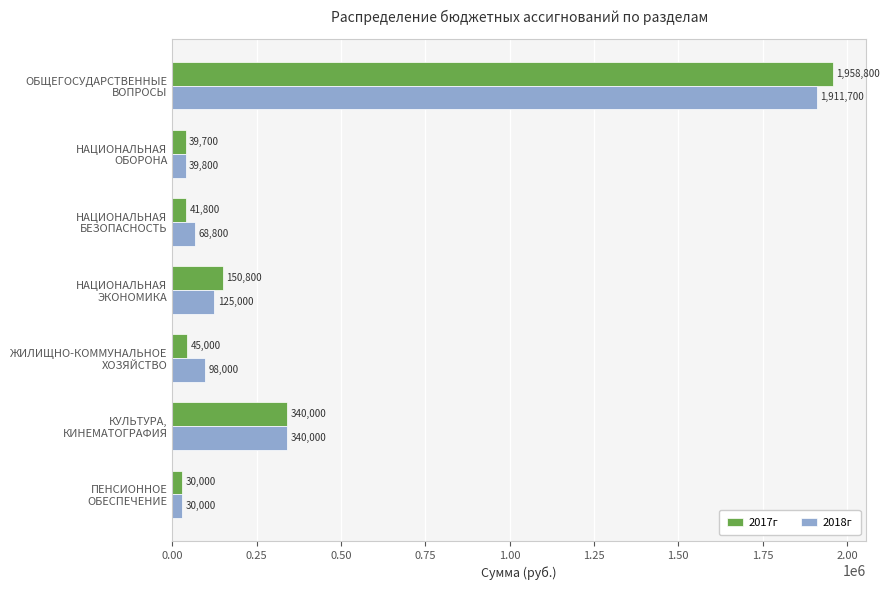

Rank the series by their average value, from lowest to highest.

2017г, 2018г